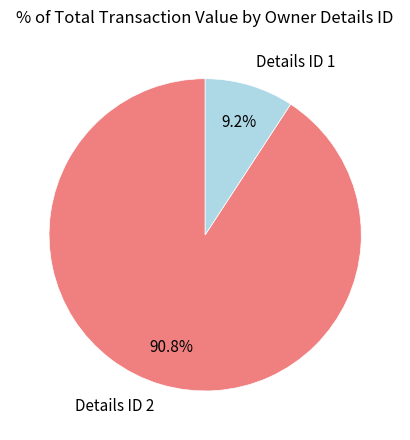

Between Details ID 2 and Details ID 1, which is larger?

Details ID 2